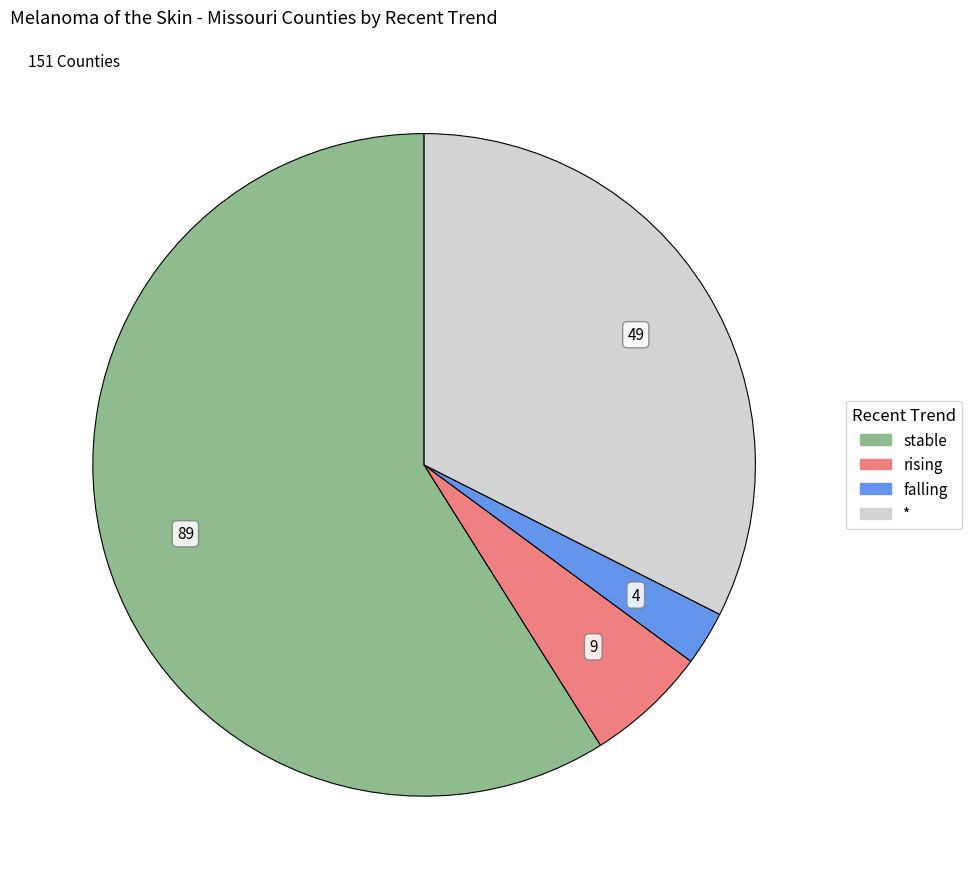

Is the sum of * and rising greater than half?

No